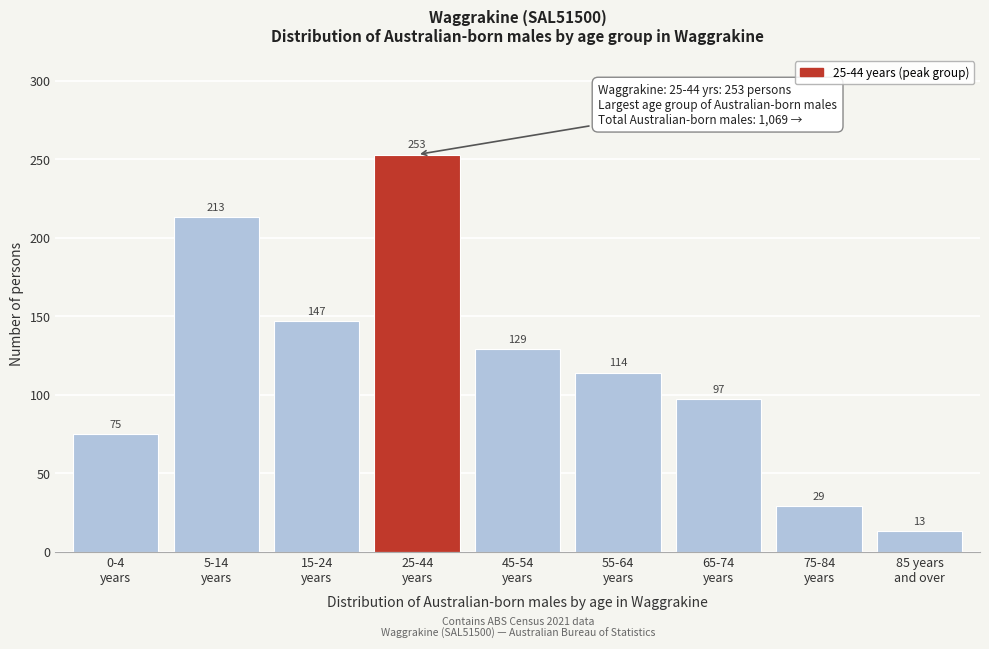

Reading left to right, extract all data points from this chart.

75	213	147	253	129	114	97	29	13